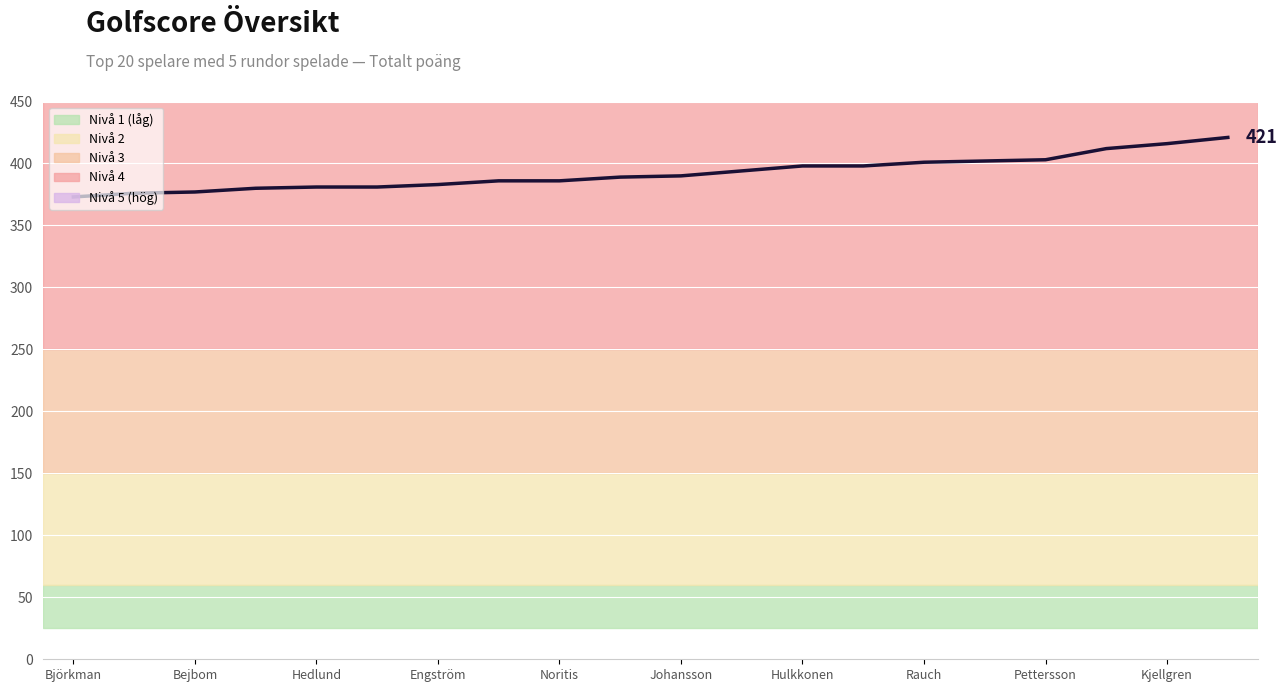

Which category has the highest value across all series?

19